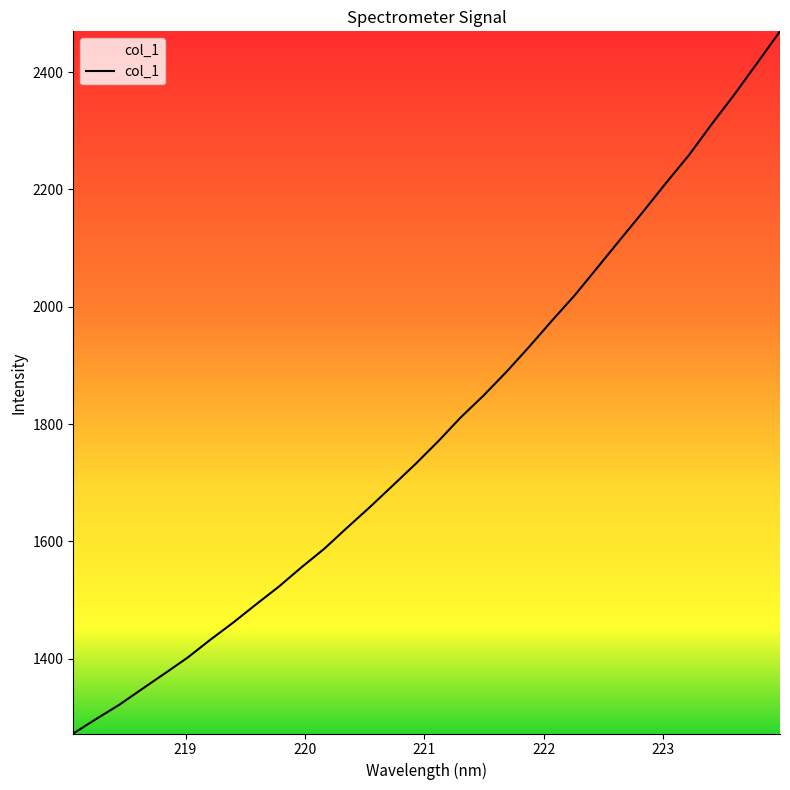

What is the minimum value shown in the chart?

1272.8